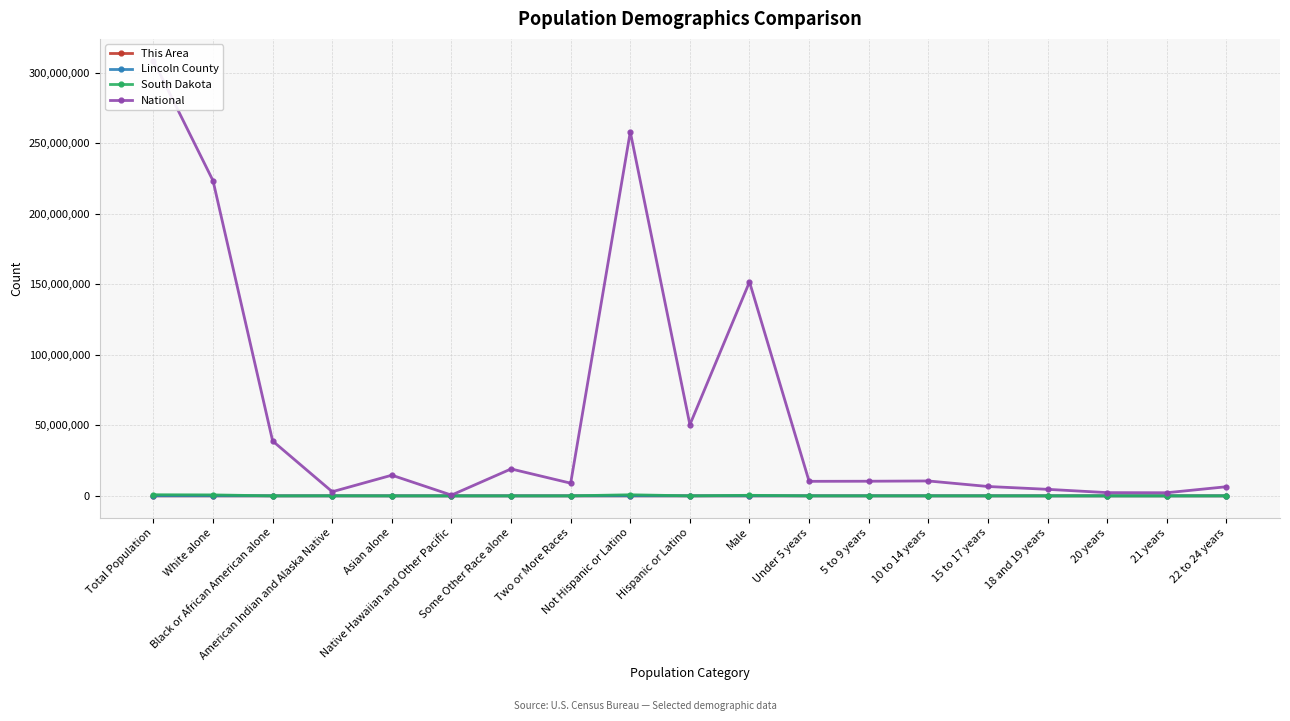

Reading left to right, what are all the values shown in this chart?

This Area: Total Population=185	White alone=177	Black or African American alone=0	American Indian and Alaska Native=3	Asian alone=0	Native Hawaiian and Other Pacific=0	Some Other Race alone=4	Two or More Races=1	Not Hispanic or Latino=179	Hispanic or Latino=6	Male=105	Under 5 years=12	5 to 9 years=10	10 to 14 years=5	15 to 17 years=9	18 and 19 years=3	20 years=2	21 years=0	22 to 24 years=0
Lincoln County: Total Population=44828	White alone=43068	Black or African American alone=320	American Indian and Alaska Native=228	Asian alone=462	Native Hawaiian and Other Pacific=7	Some Other Race alone=116	Two or More Races=1627	Not Hispanic or Latino=44275	Hispanic or Latino=553	Male=22193	Under 5 years=2259	5 to 9 years=1997	10 to 14 years=1673	15 to 17 years=938	18 and 19 years=384	20 years=165	21 years=130	22 to 24 years=732
South Dakota: Total Population=814180	White alone=699392	Black or African American alone=10207	American Indian and Alaska Native=71817	Asian alone=7610	Native Hawaiian and Other Pacific=394	Some Other Race alone=7477	Two or More Races=17283	Not Hispanic or Latino=792061	Hispanic or Latino=22119	Male=407381	Under 5 years=30535	5 to 9 years=28544	10 to 14 years=27678	15 to 17 years=17342	18 and 19 years=12340	20 years=6128	21 years=6055	22 to 24 years=17480
National: Total Population=308745538	White alone=223553265	Black or African American alone=38929319	American Indian and Alaska Native=2932248	Asian alone=14674252	Native Hawaiian and Other Pacific=540013	Some Other Race alone=19107368	Two or More Races=9009073	Not Hispanic or Latino=258267944	Hispanic or Latino=50477594	Male=151781326	Under 5 years=10319427	5 to 9 years=10389638	10 to 14 years=10579862	15 to 17 years=6656209	18 and 19 years=4647457	20 years=2308319	21 years=2223198	22 to 24 years=6482659